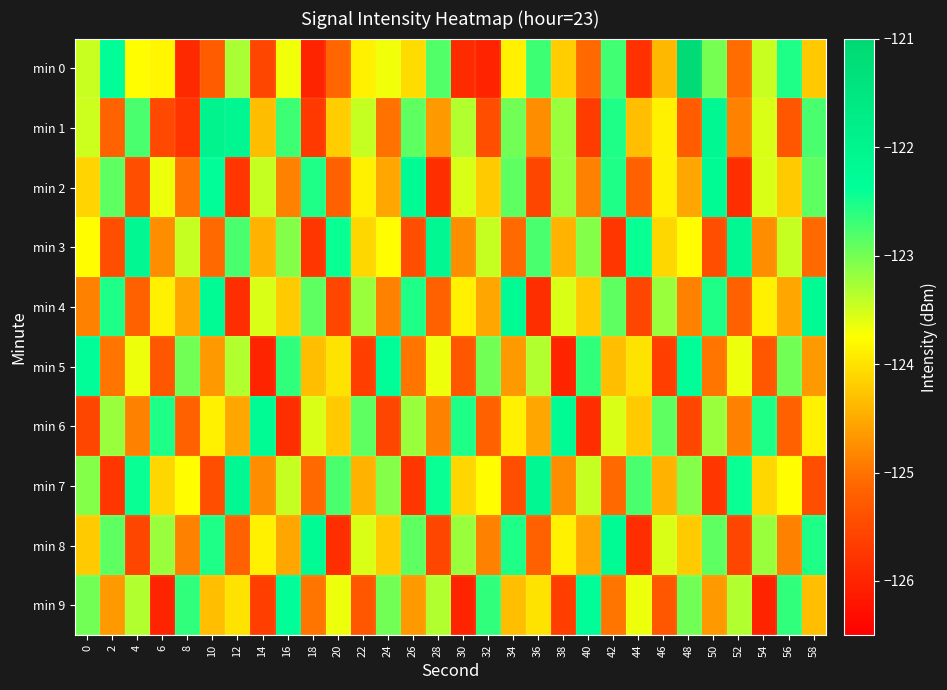

Between 4 and 14, which is larger?

4